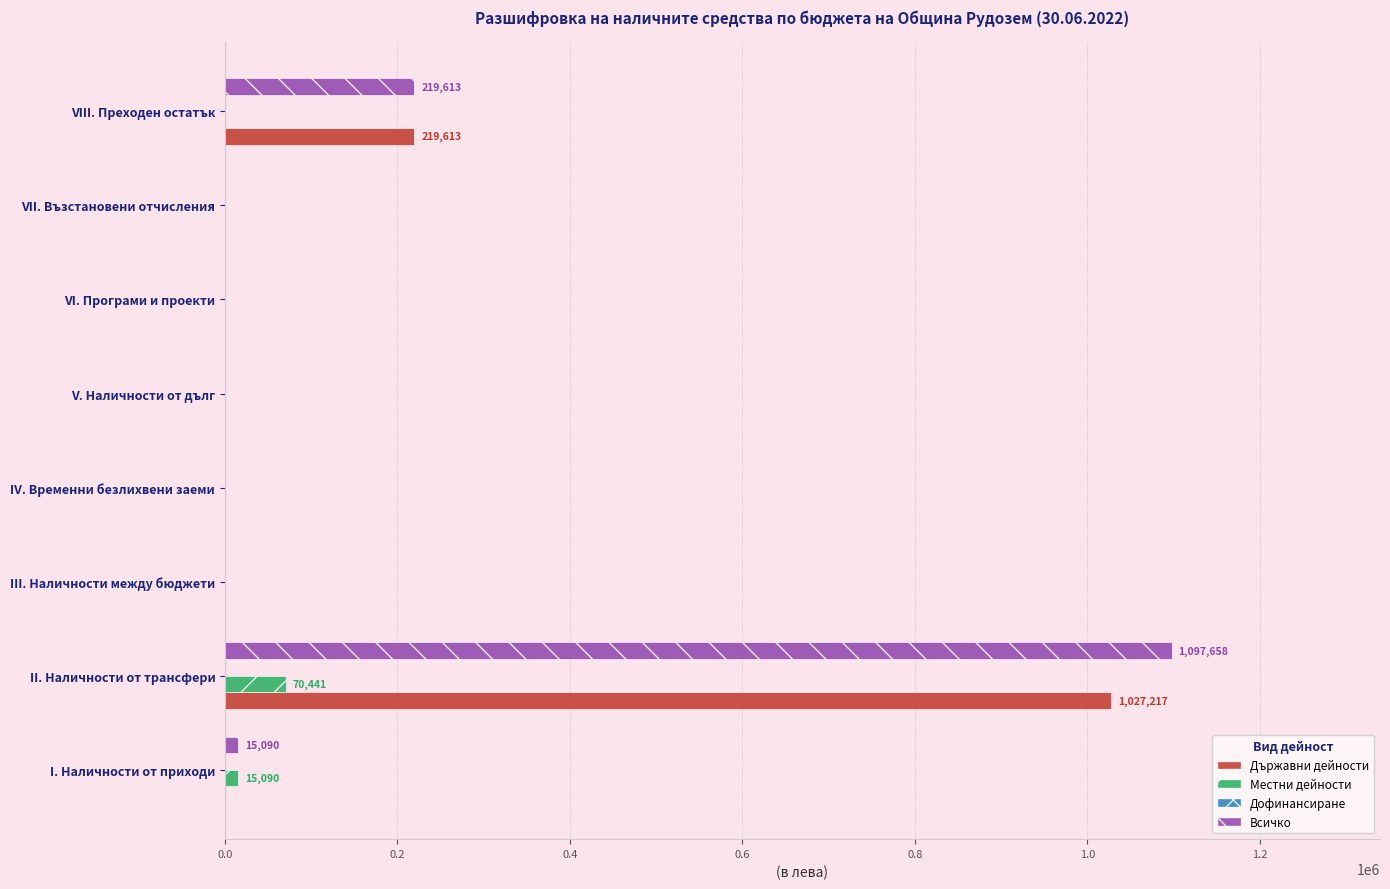

What is the total value across all series at II. Наличности от трансфери?

2195316